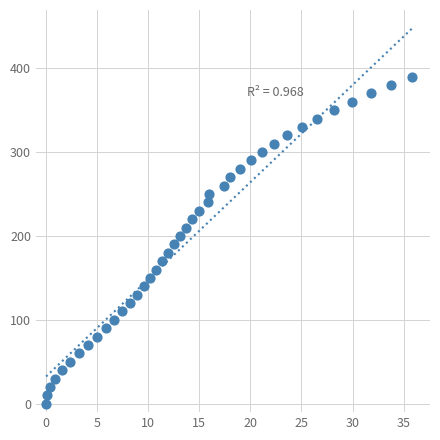

What is the range of Y values (max minus min)?

390